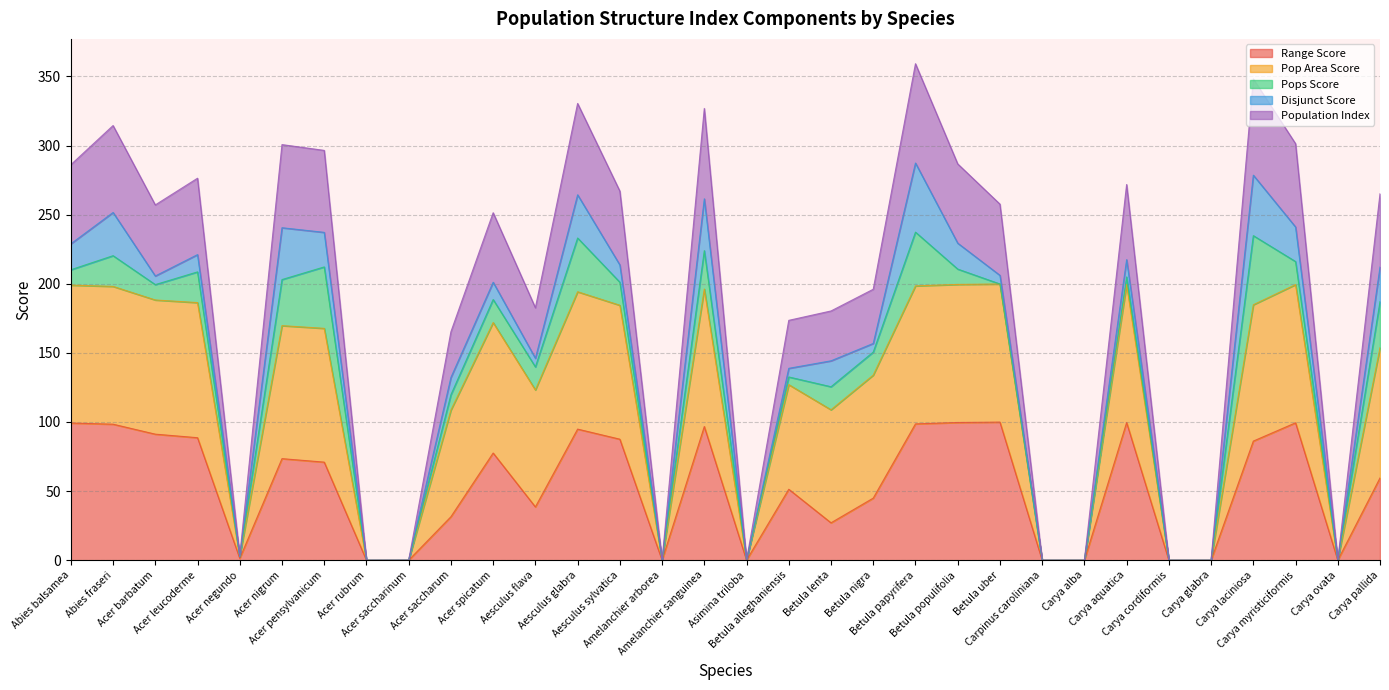

What is the value of the Population Index point at the 21st from the left?

359.2